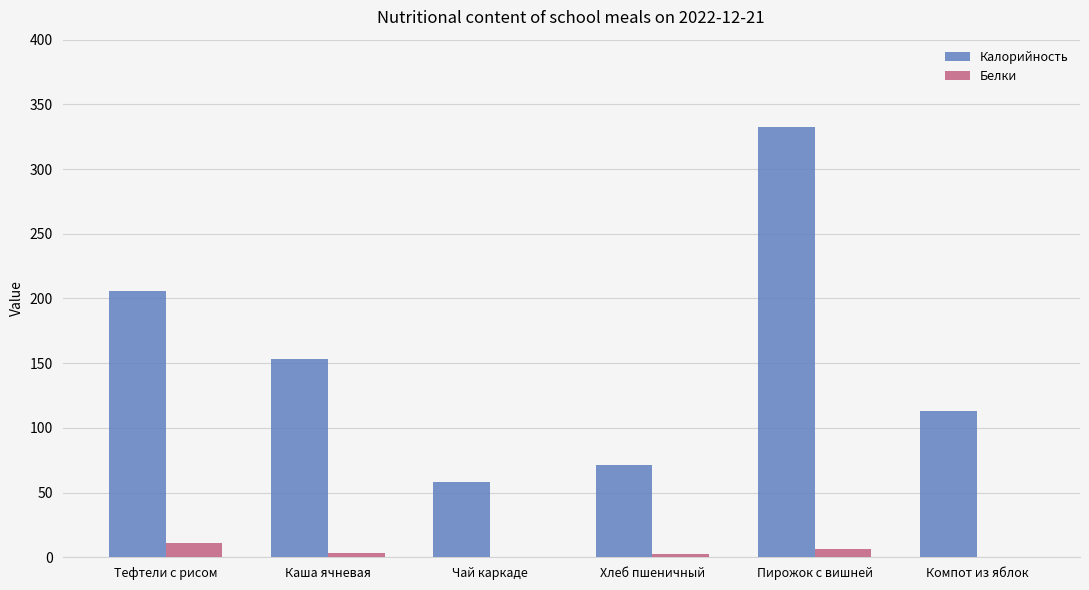

What is the maximum value shown in the chart?

332.7